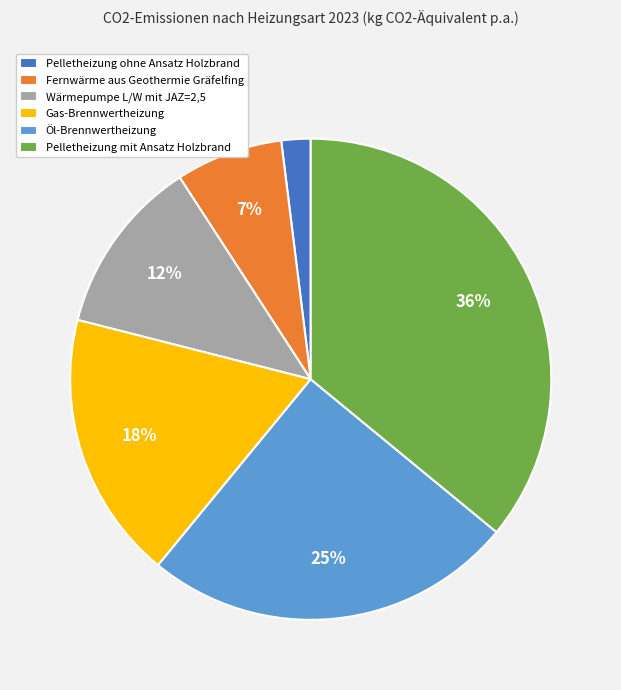

Is the sum of Wärmepumpe L/W mit JAZ=2,5 and Fernwärme aus Geothermie Gräfelfing greater than half?

No